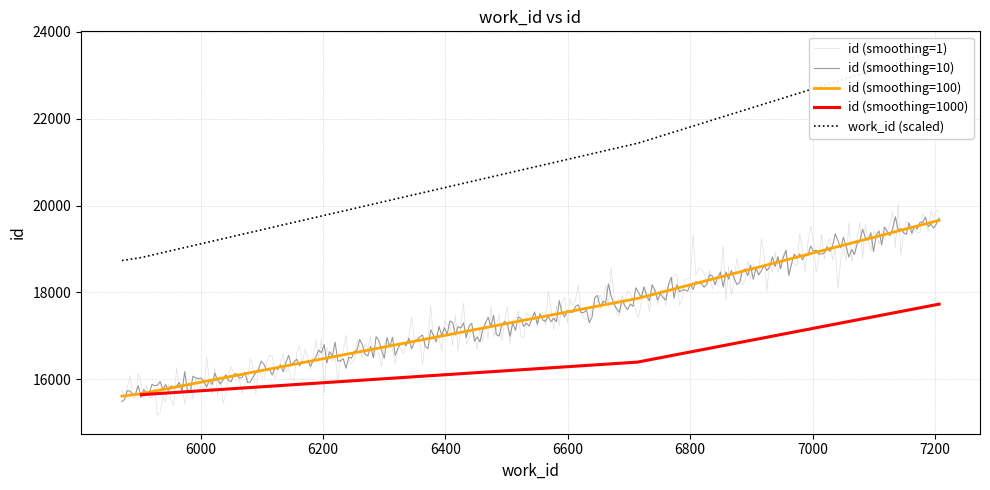

What is the sum of all values?

84454